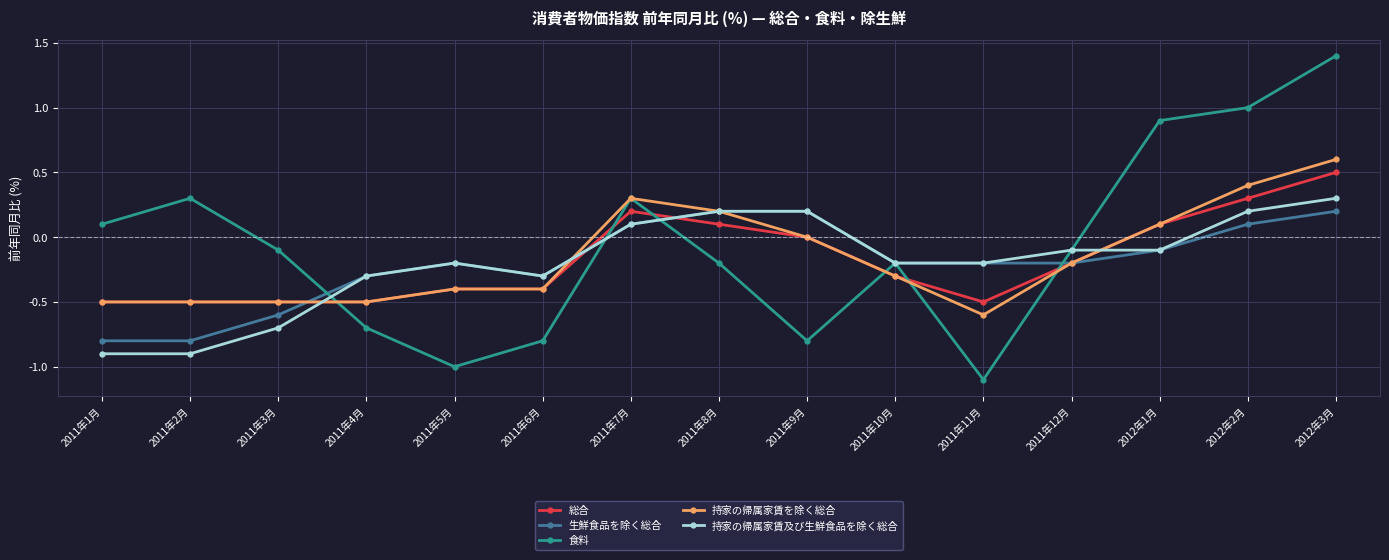

The value of 食料 at 2011年7月 is 0.3. True or false?

True